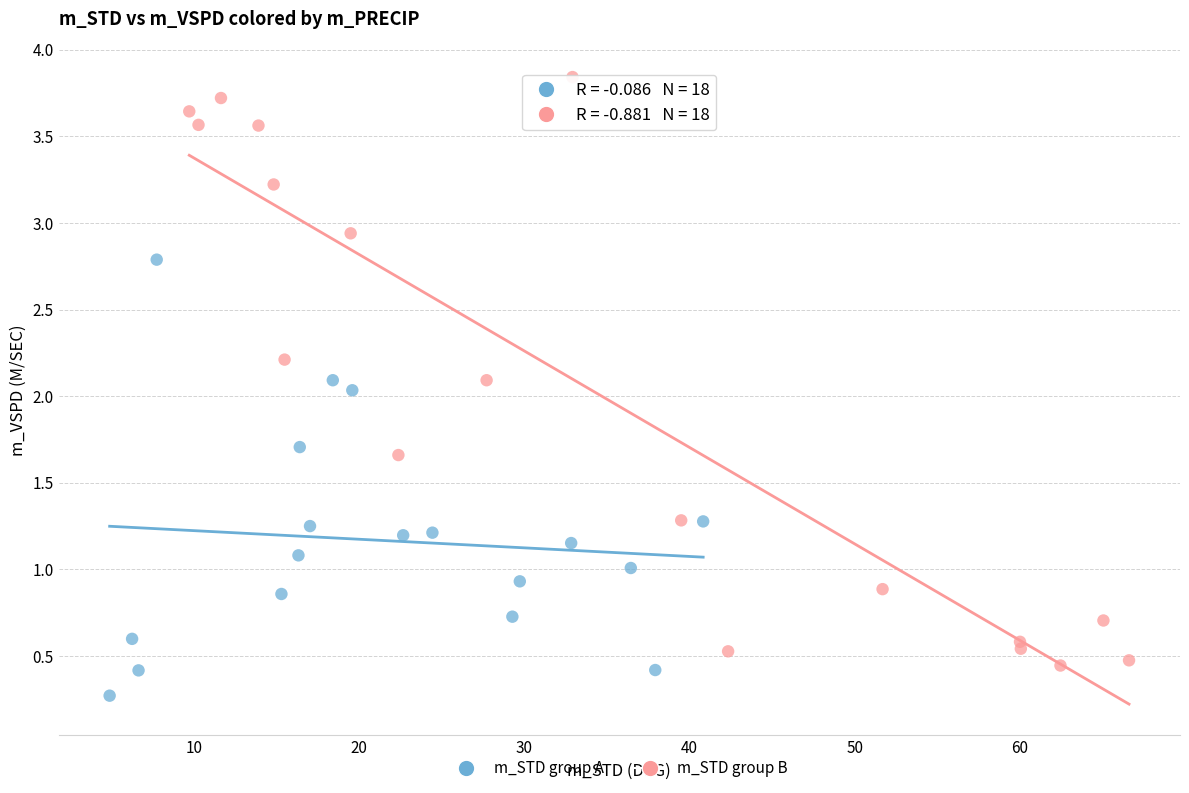

Which series has the largest Y range (max minus min)?

m_STD group B